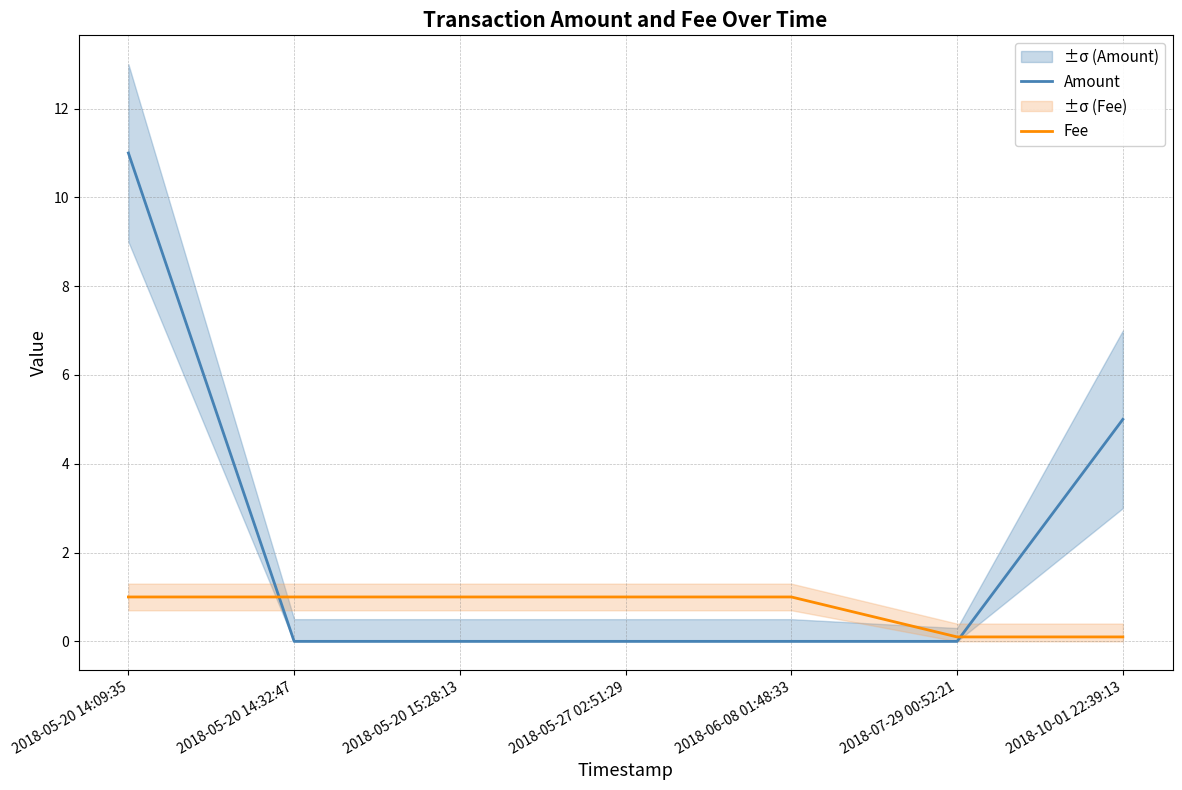

True or false: Fee has a value of 1.0 at 2018-05-20 15:28:13.

True